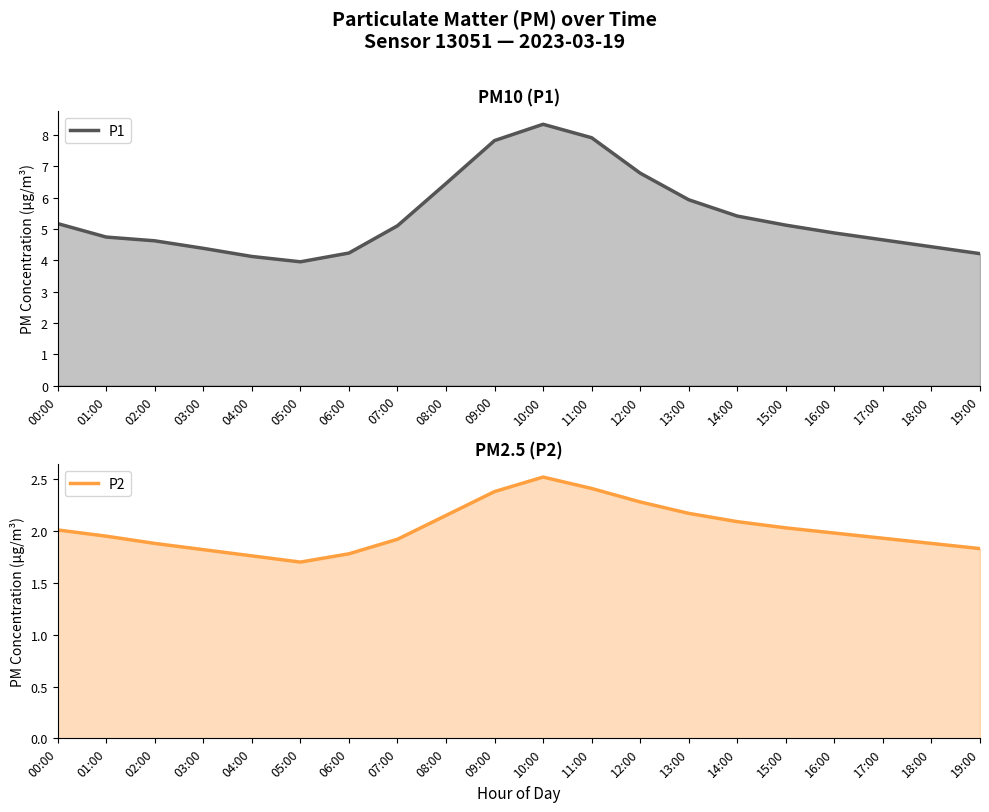

At how many categories does at least one series exceed 5?

10